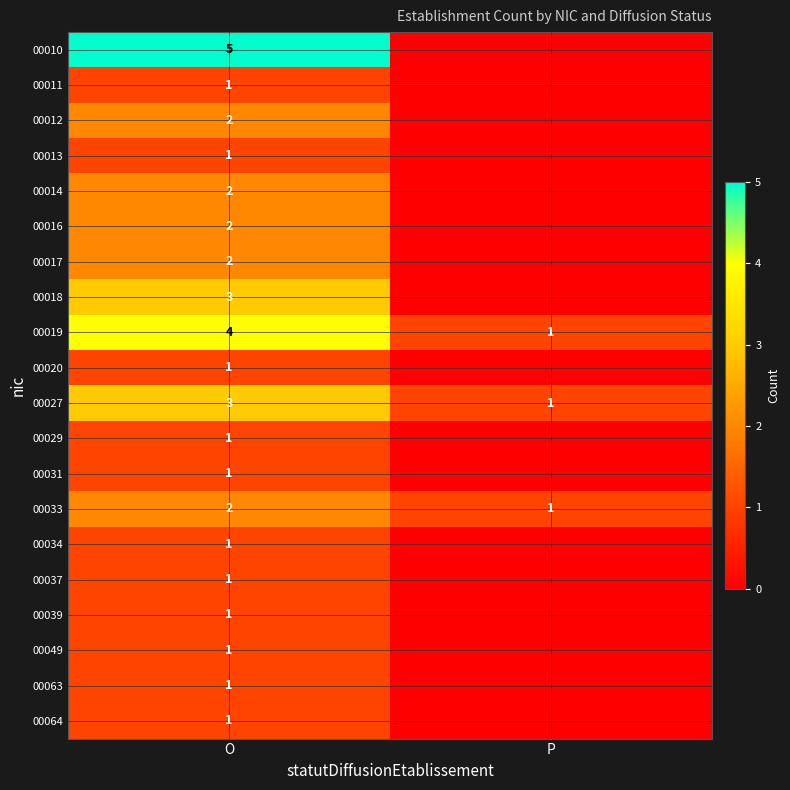

What is the difference between the maximum and minimum values in the 00019 series?

3